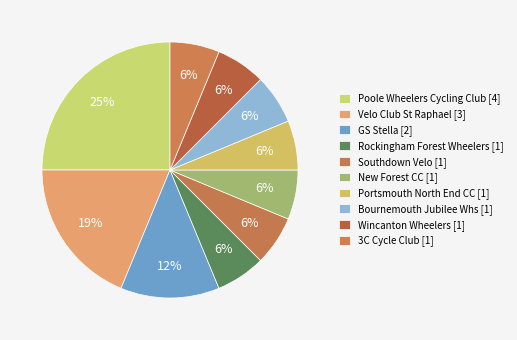

Count the number of slices in the pie.

10